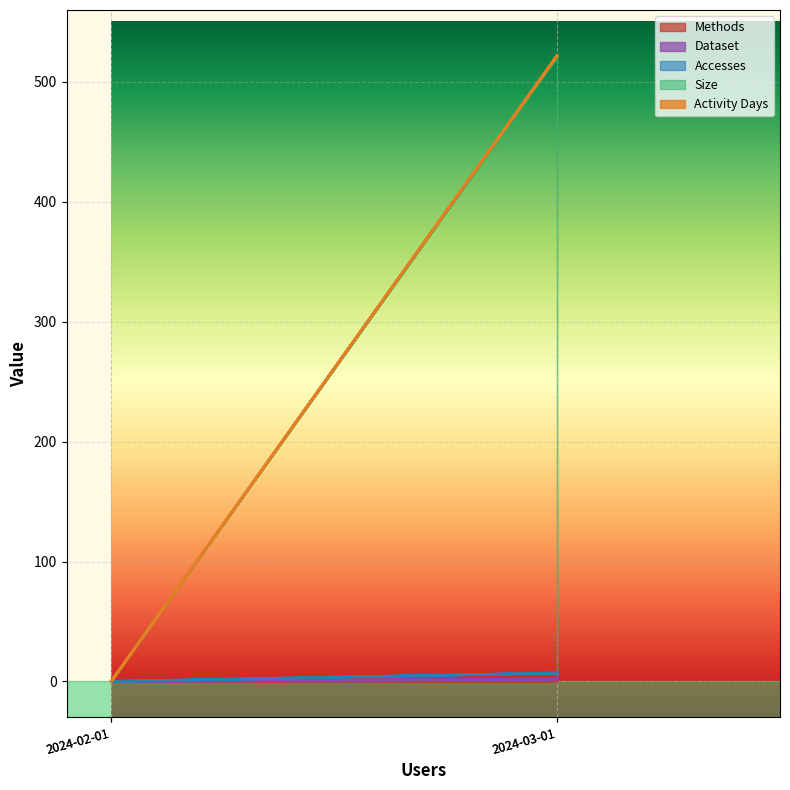

How many data points in Dataset are less than 2?

2